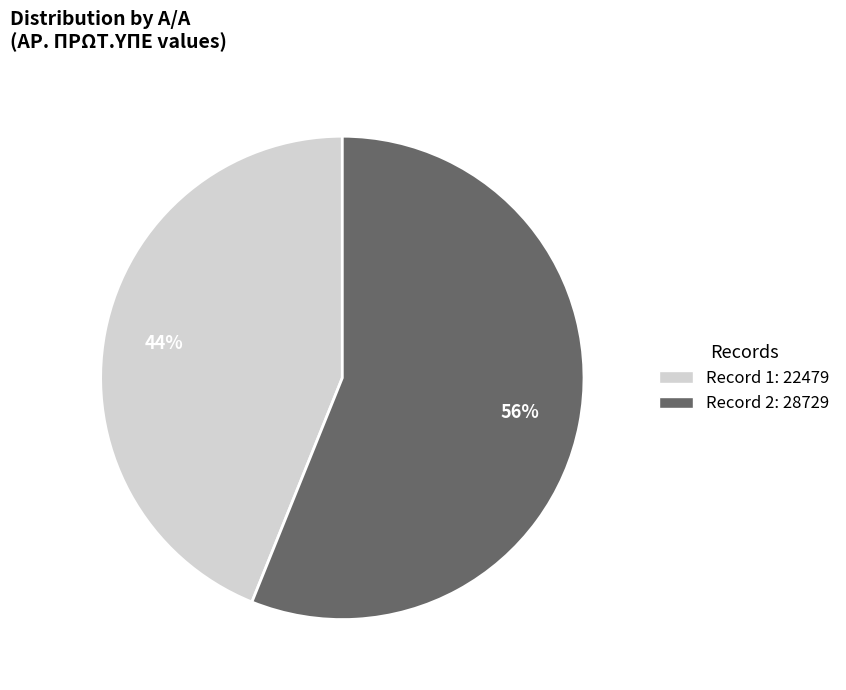

To the nearest percent, what is the difference between the largest and smallest slice percentages?

12%